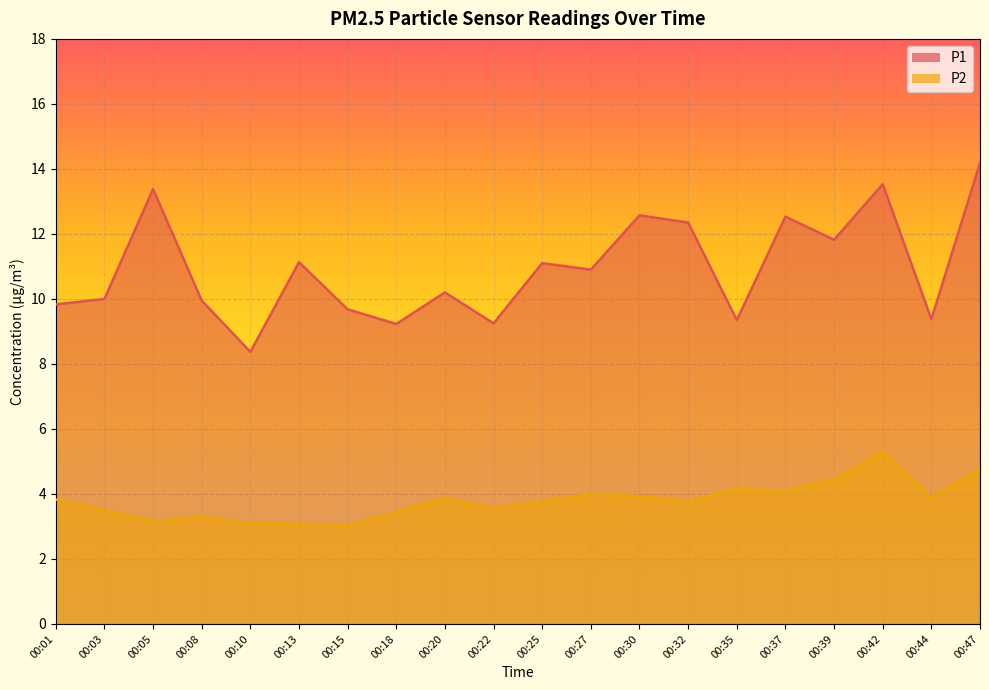

Is it true that P1 equals 13.4 at 00:05?

True